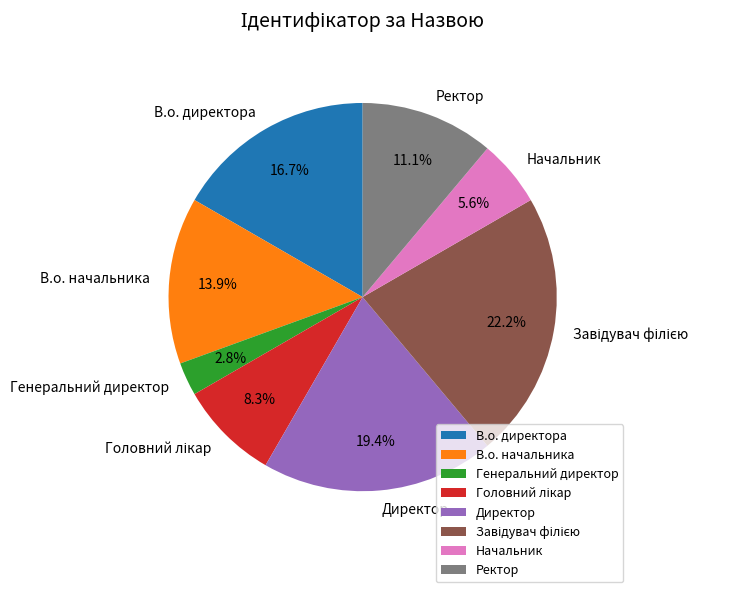

Approximately how many times larger is the value at Ректор compared to Генеральний директор?

4.0